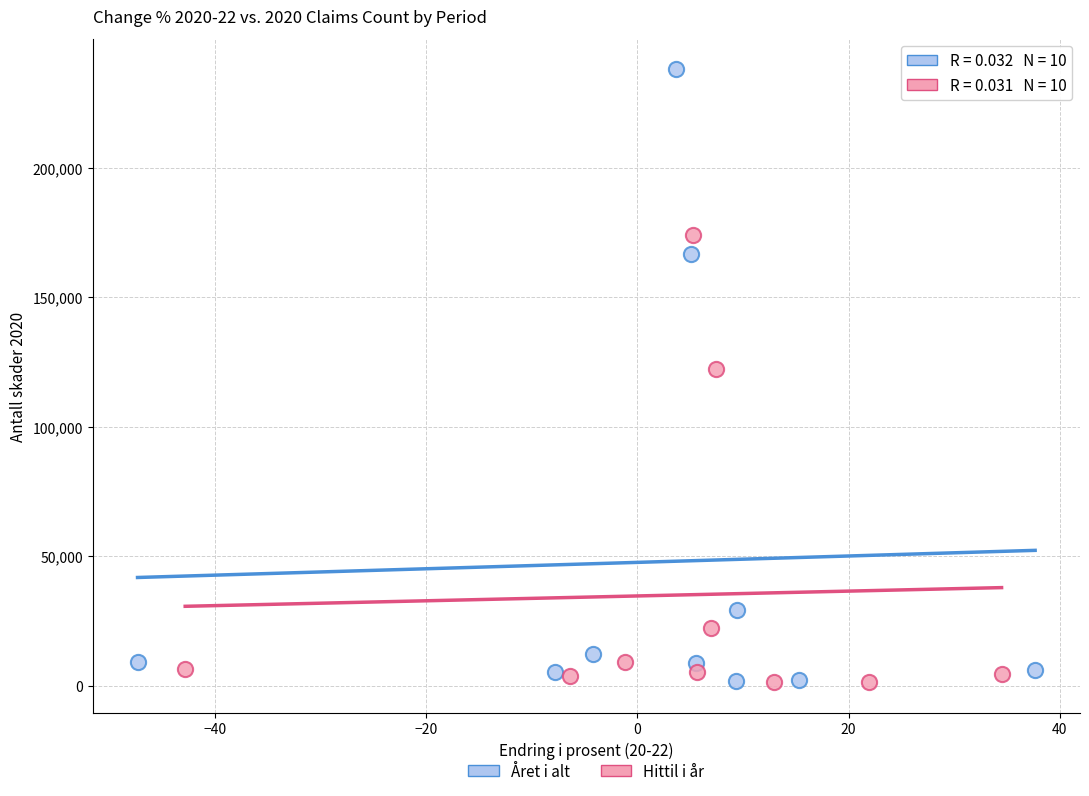

Which series has the widest spread of Y values?

Året i alt